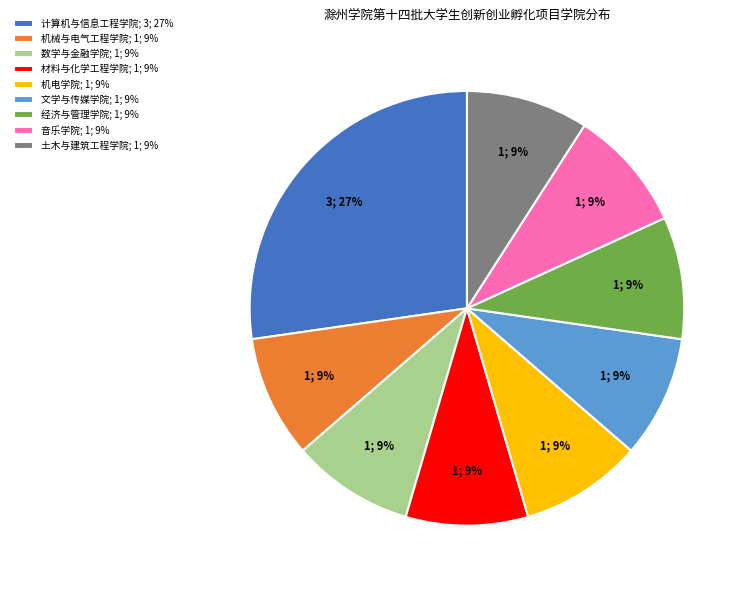

What is the ratio of the value at 土木与建筑工程学院; 1; 9% to the value at 文学与传媒学院; 1; 9%?

1.0